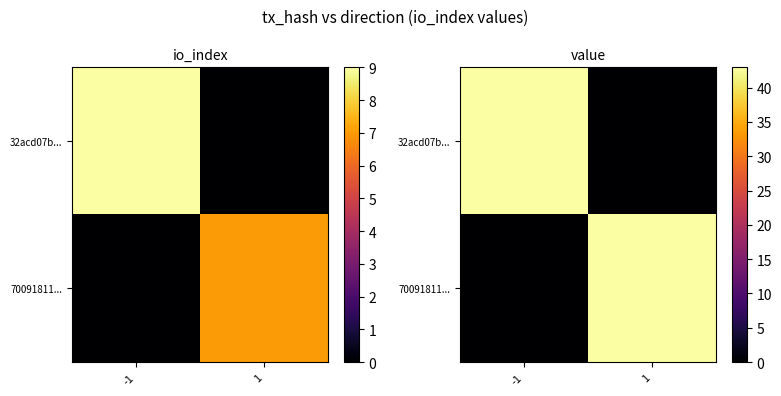

The 70091811... series shows 0.0 at -1. True or false?

True